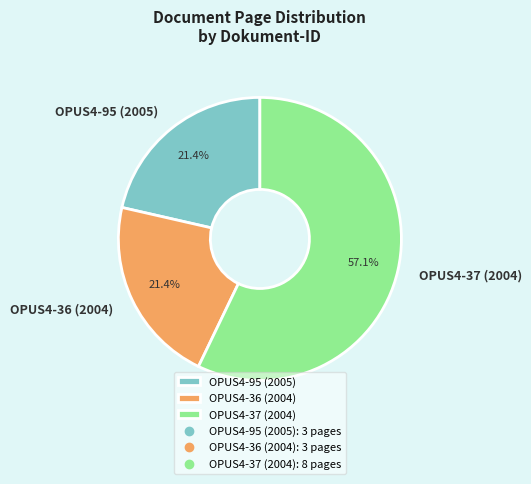

To the nearest percent, what percentage of the pie is OPUS4-37 (2004)?

57%